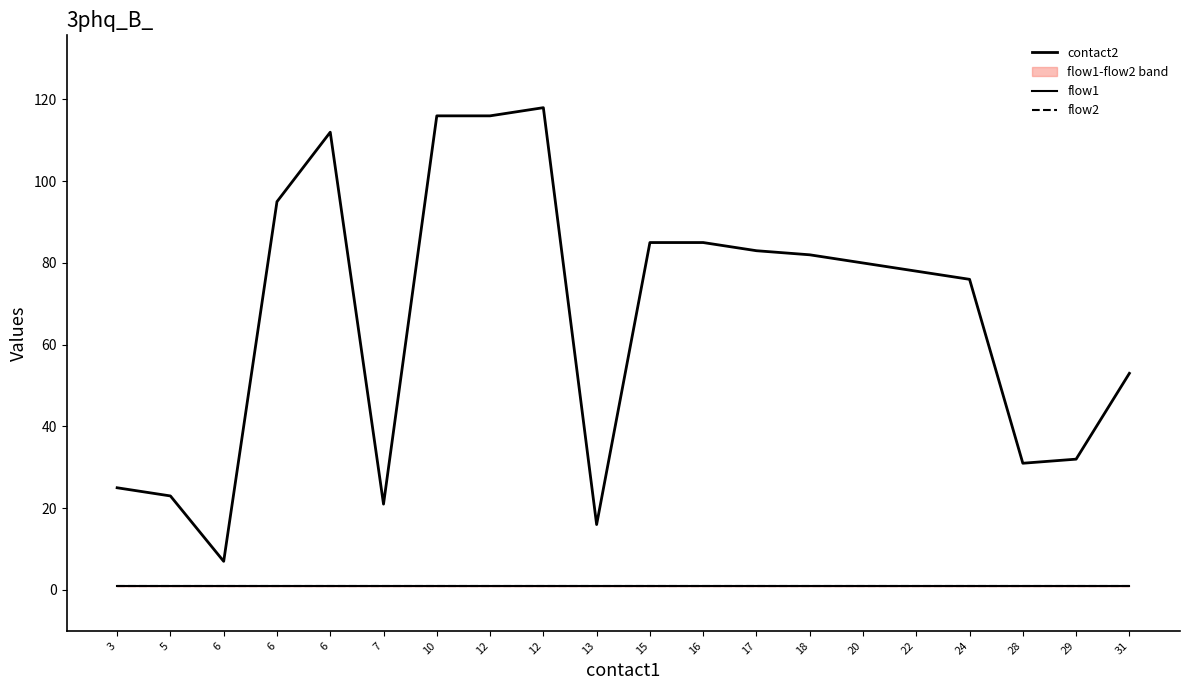

The flow1 series shows 1 at 18. True or false?

True